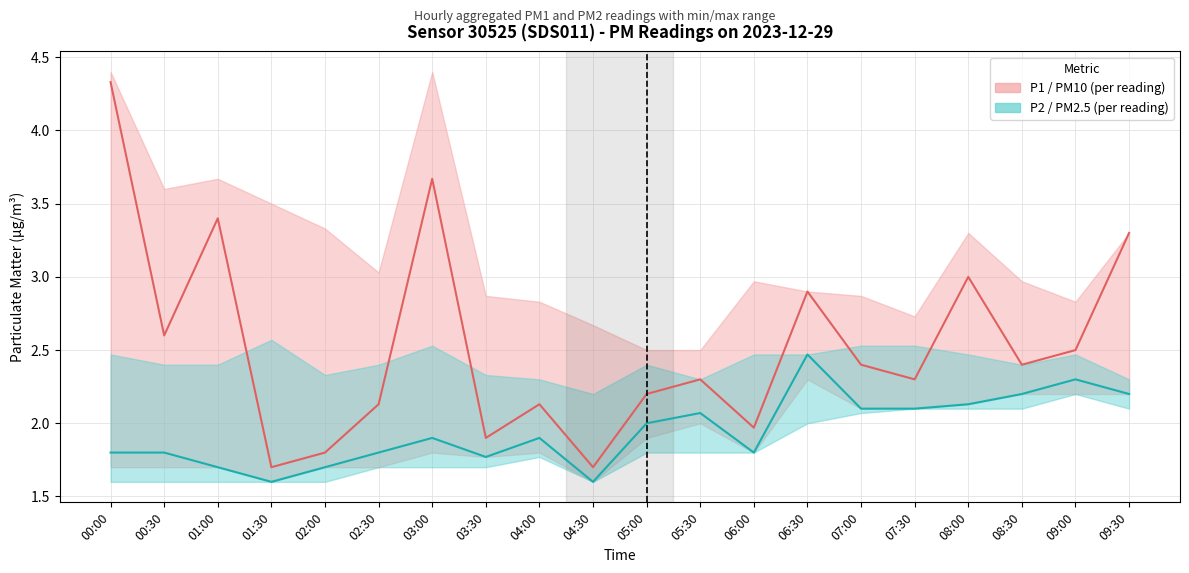

Where is the first local minimum for P2 (PM2.5)?

01:30